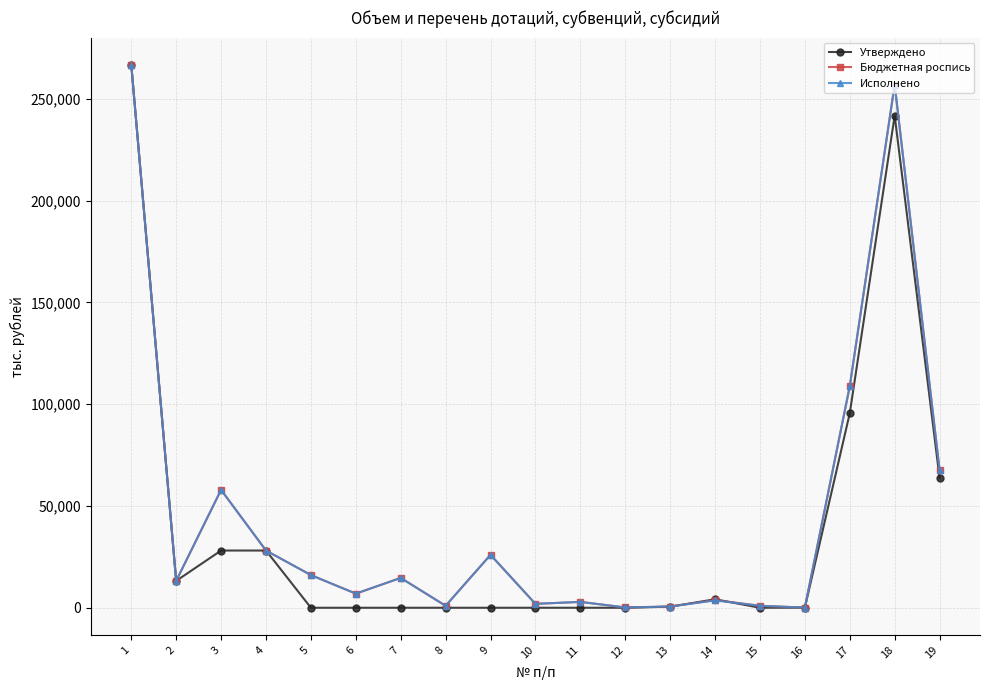

The value of Исполнено at 7 is 14658.7. True or false?

True